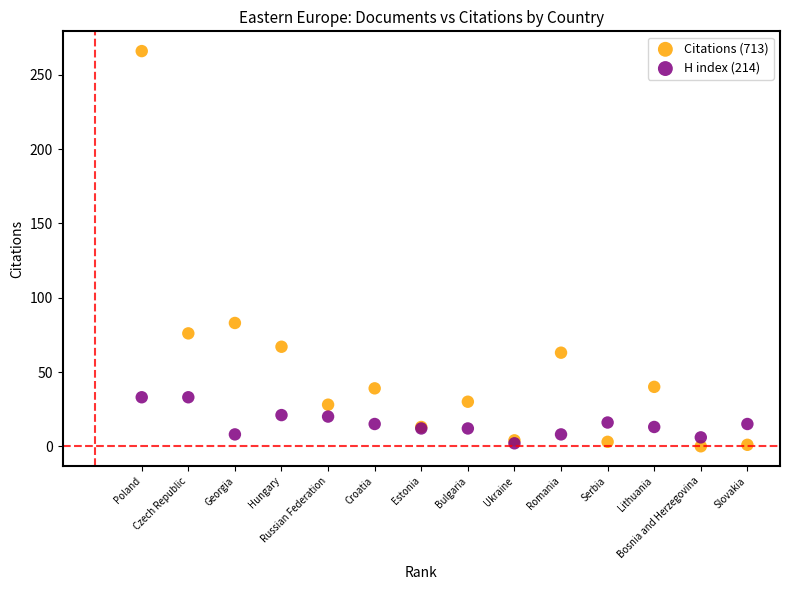

Which series has the widest spread of Y values?

Citations (713)